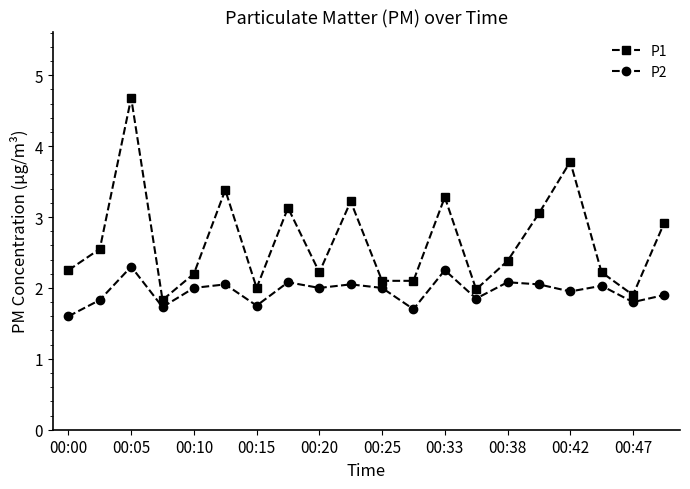

At how many categories does at least one series exceed 1?

20